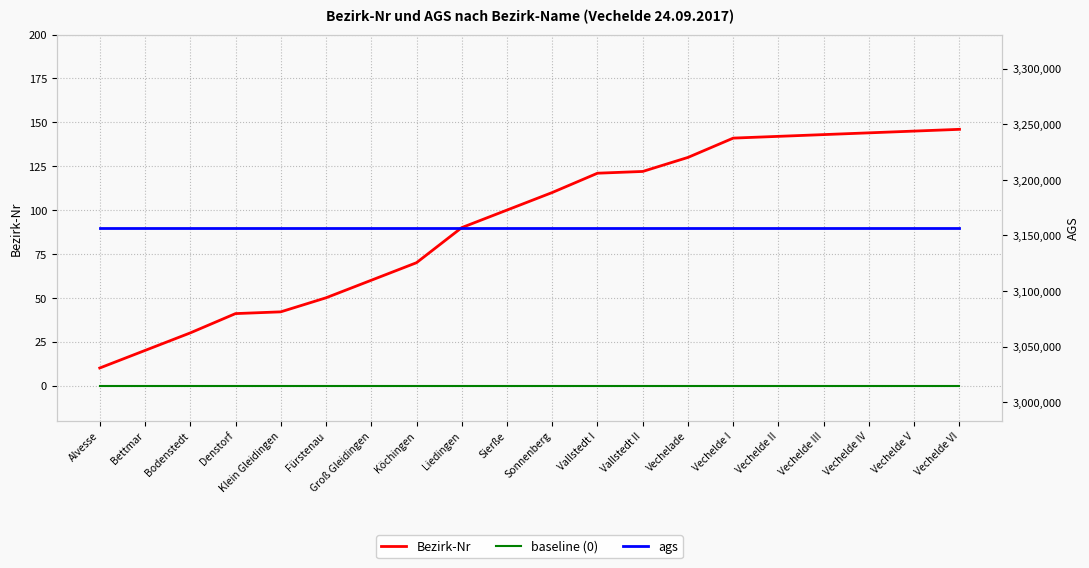

How many data points in Bezirk-Nr are less than 110?

10